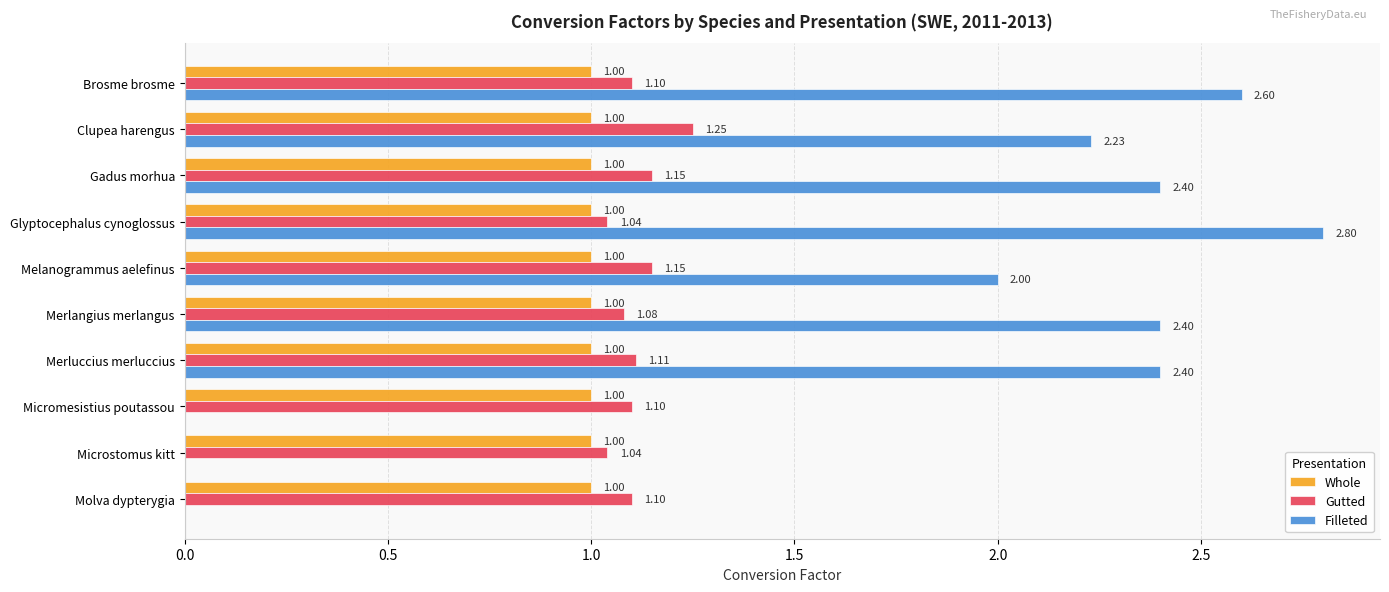

How many series are shown in this chart?

3